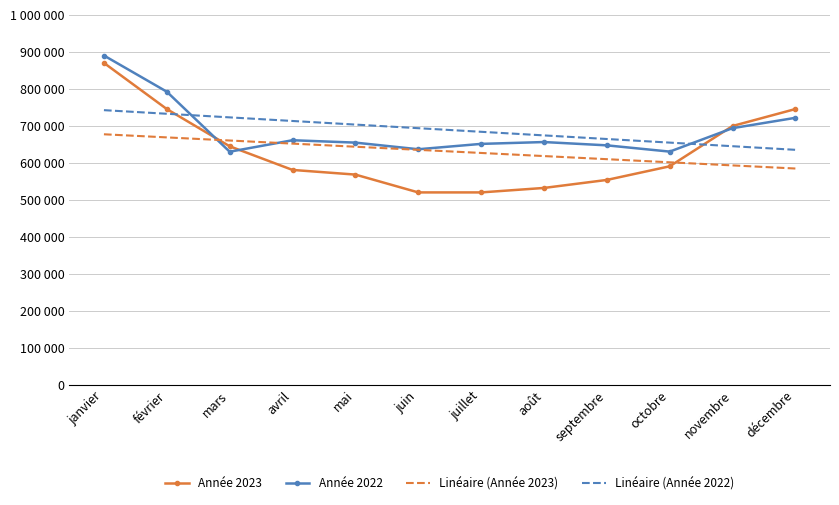

At décembre, list the series in order from largest to smallest.

Année 2023, Année 2022, Linéaire (Année 2022), Linéaire (Année 2023)